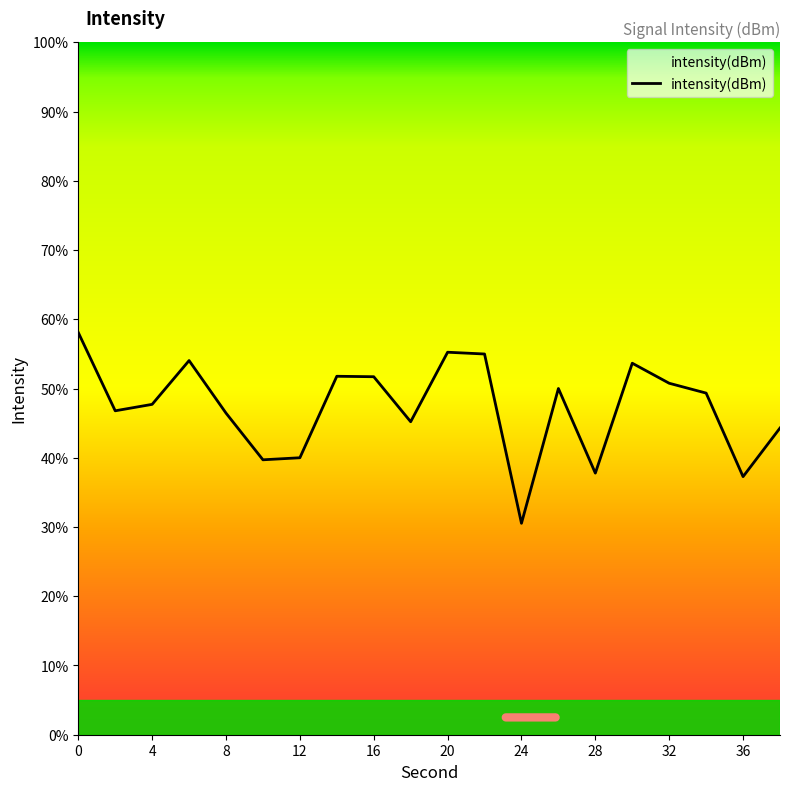

What is the maximum value shown in the chart?

58.1